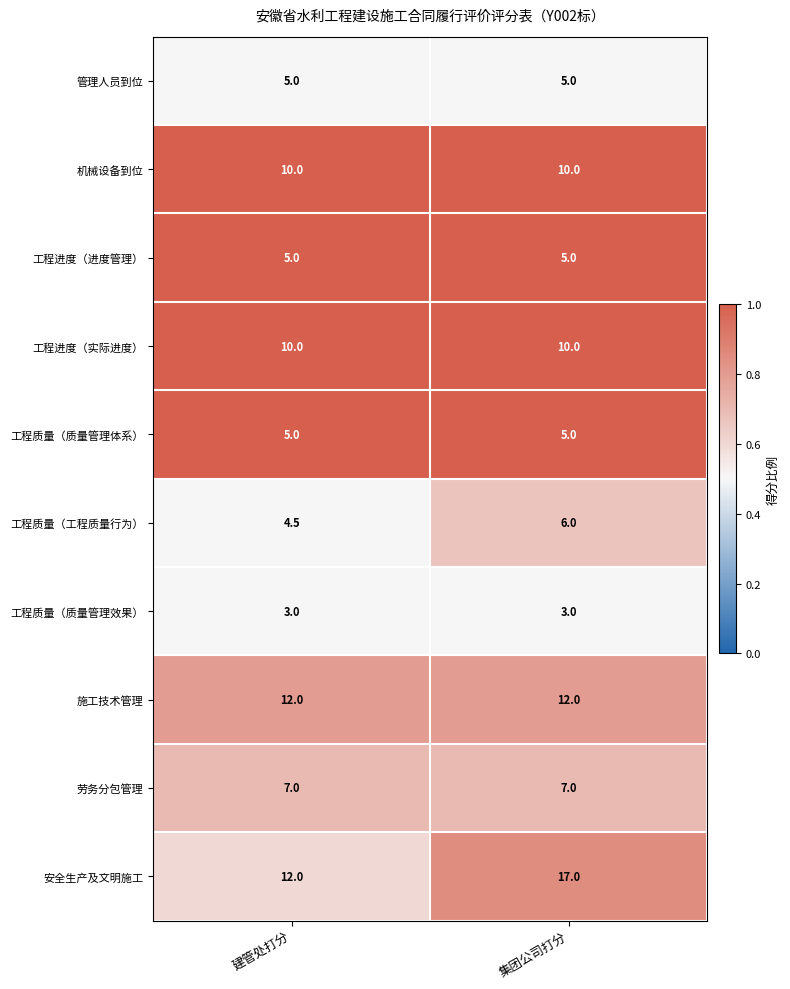

What is the highest value of the 工程进度（实际进度） series?

10.0